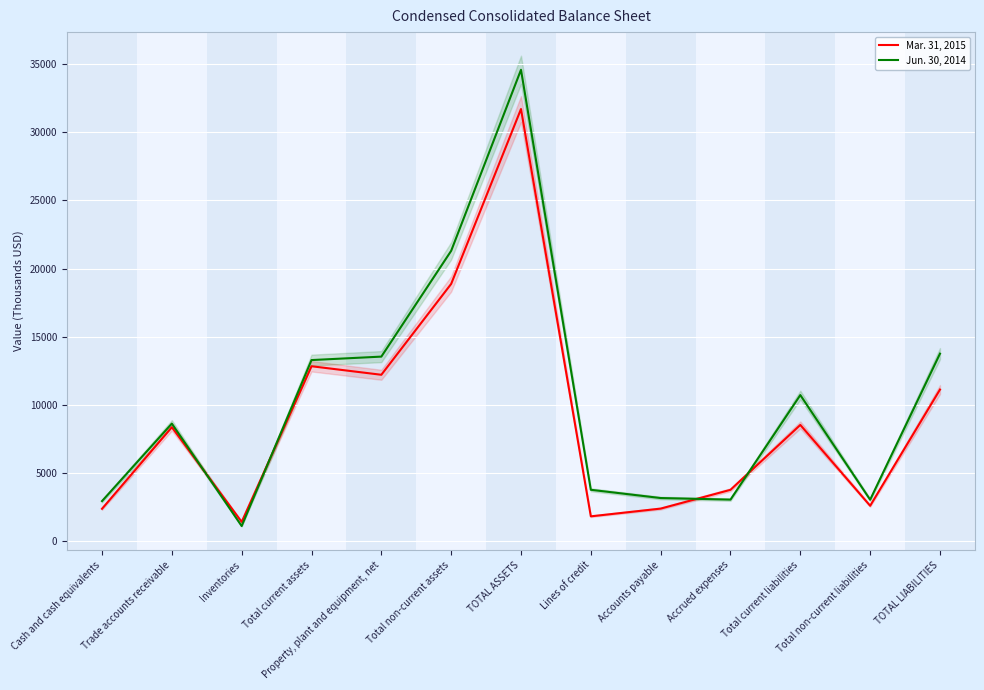

How many lines are shown in the chart?

2